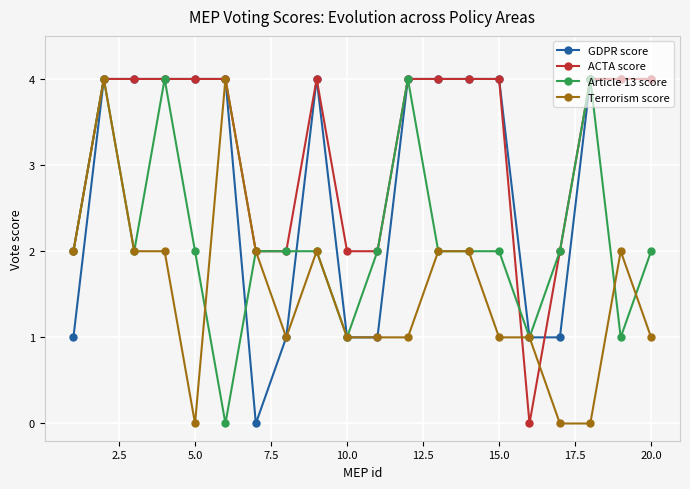

Which series has the largest total across all categories?

ACTA score